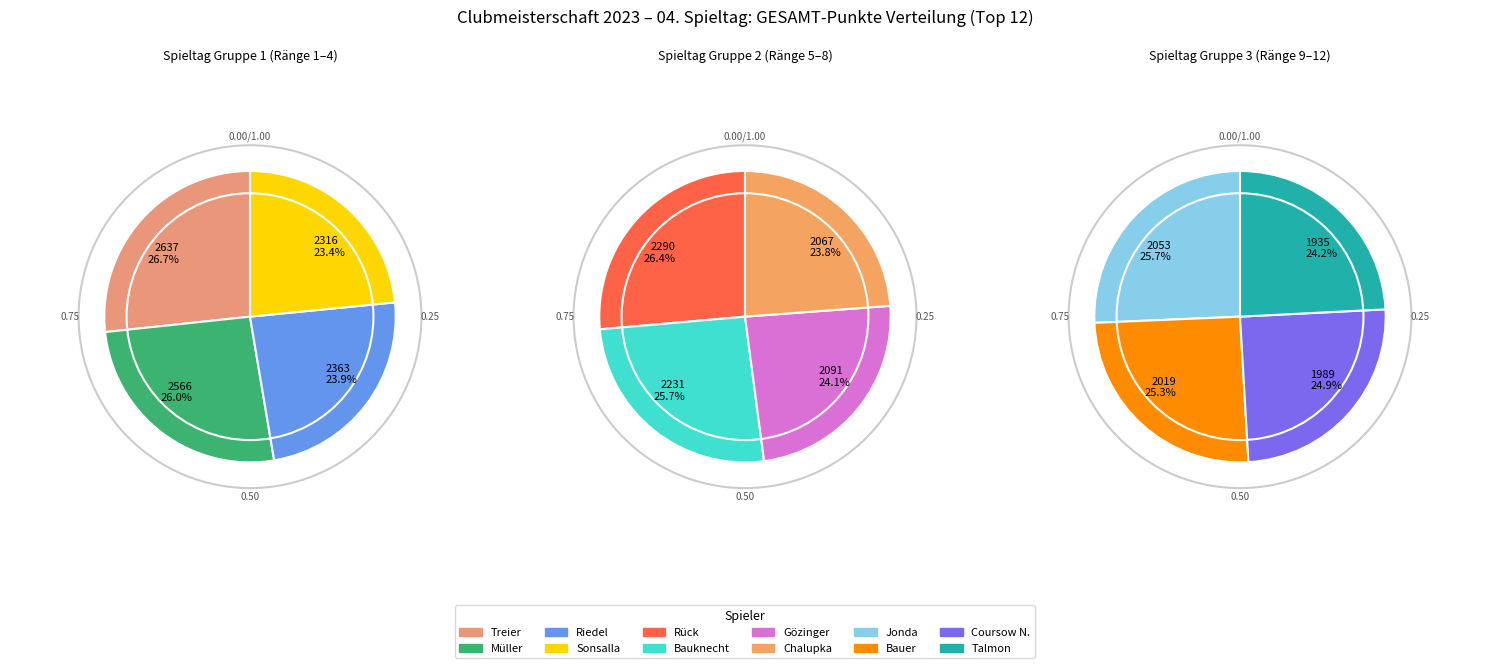

Is it true that Bauer is 8% of the pie?

True